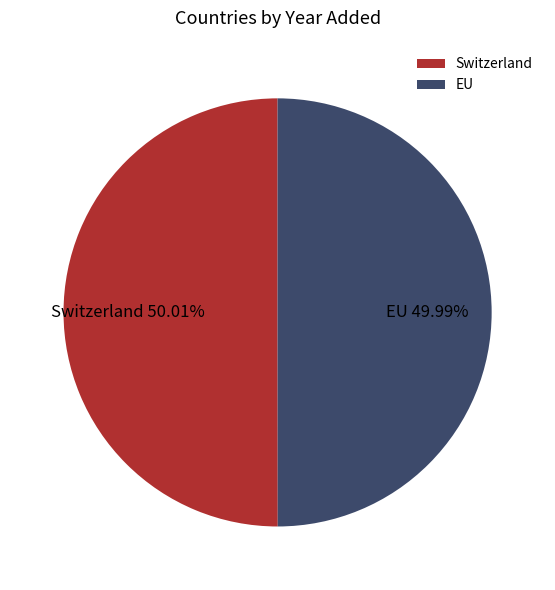

Count the number of slices in the pie.

2